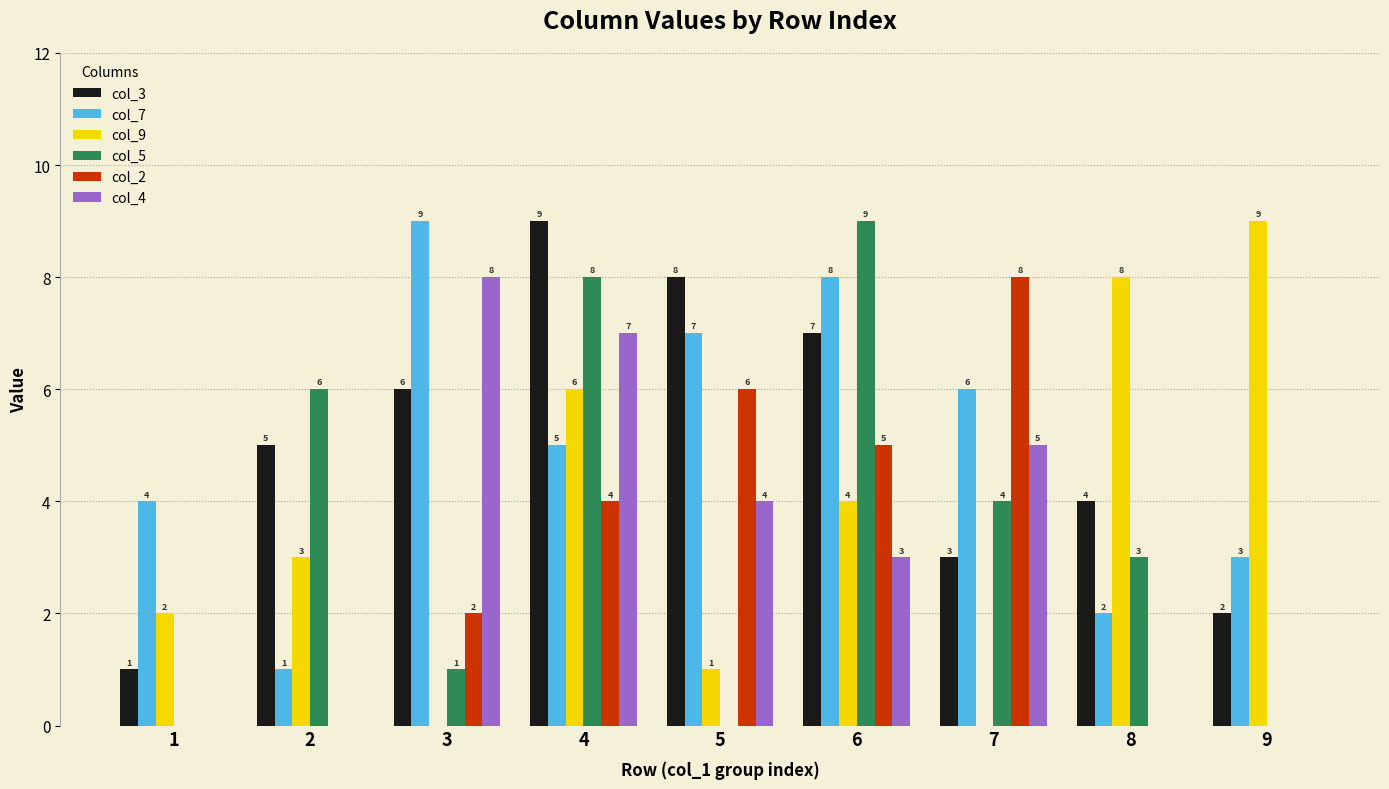

How many groups of bars are there?

9